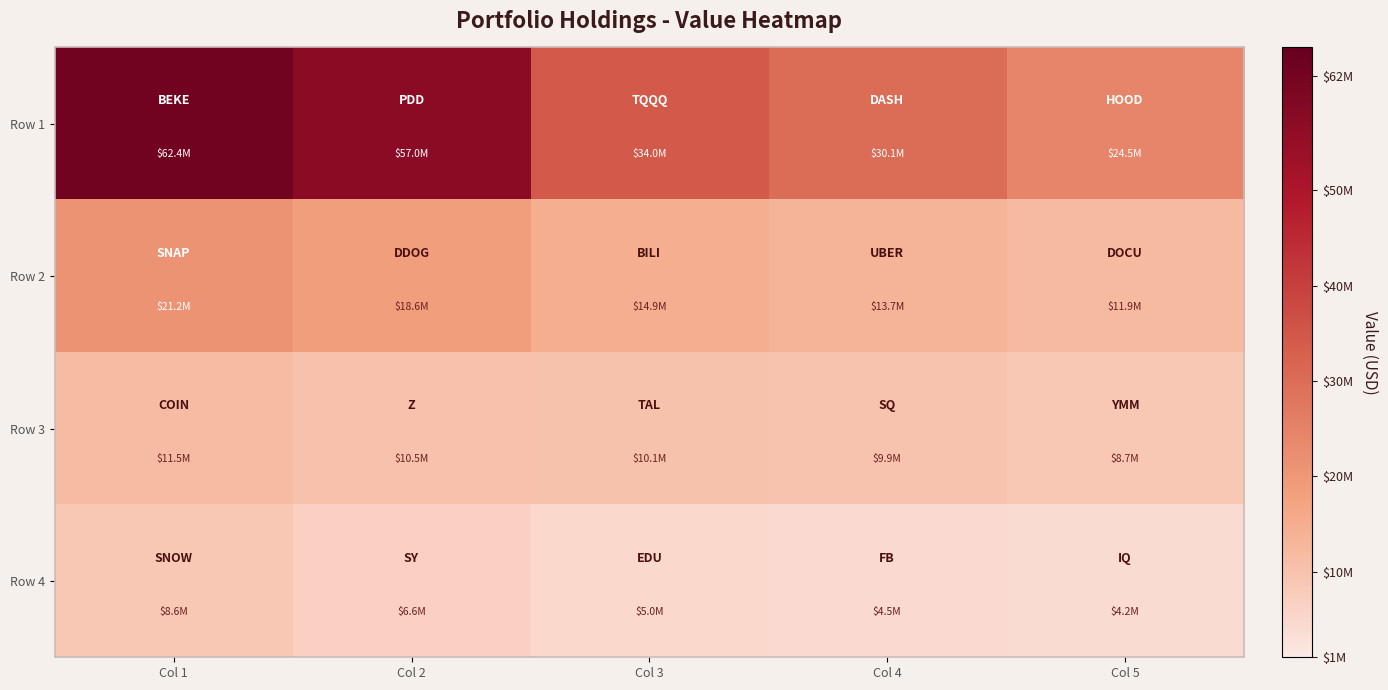

At how many categories does at least one series exceed 26616298?

4